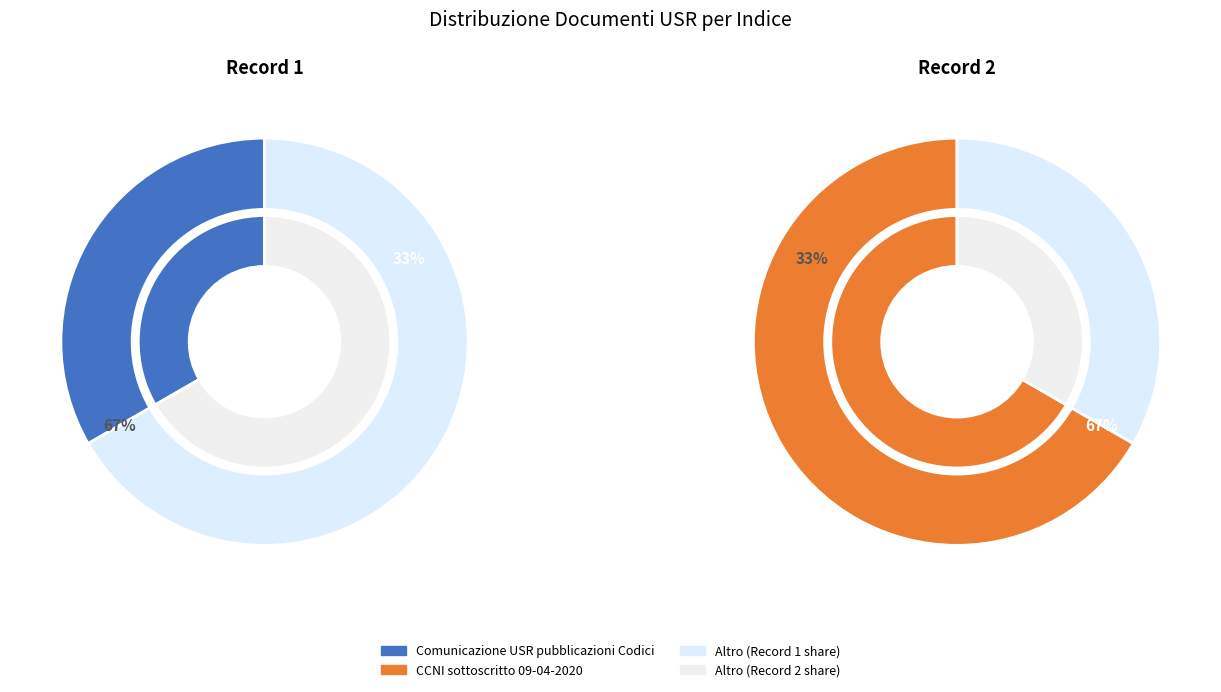

What percentage do CCNI sottoscritto 09-04-2020 and Comunicazione USR pubblicazioni Codici together represent?

100.0%